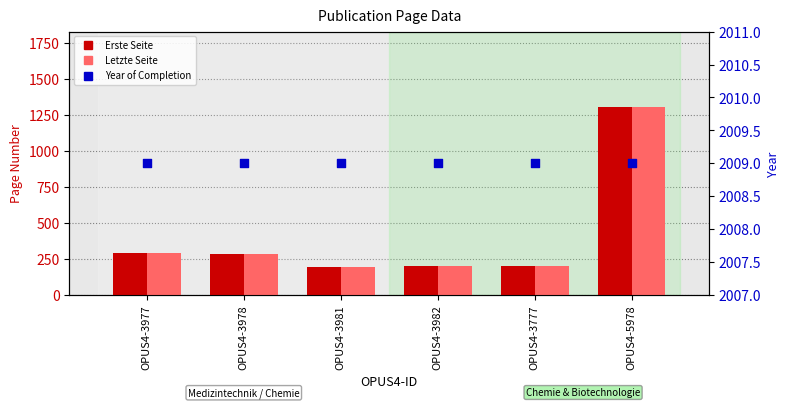

At how many categories does at least one series exceed 1057?

6